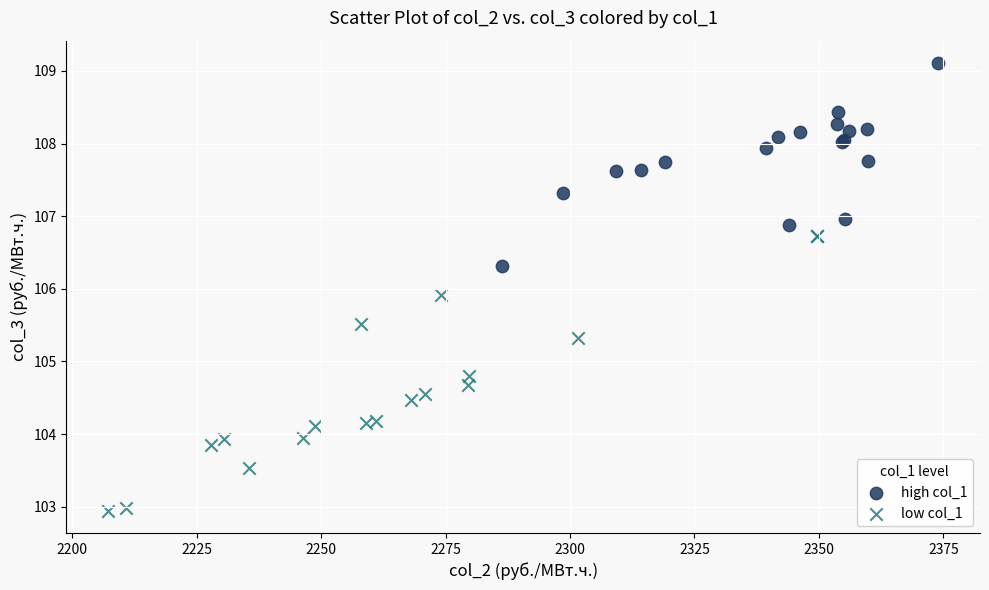

Which series reaches the maximum Y coordinate?

high col_1